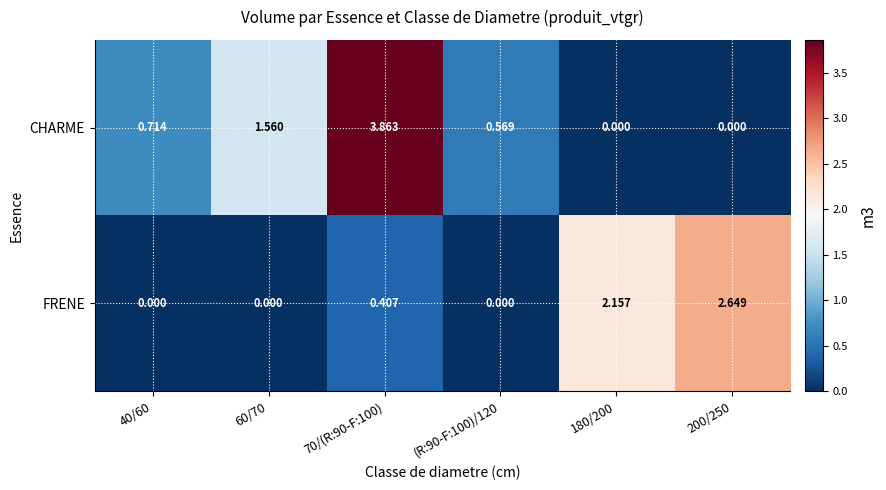

Rank the series by their maximum value, from lowest to highest.

FRENE, CHARME